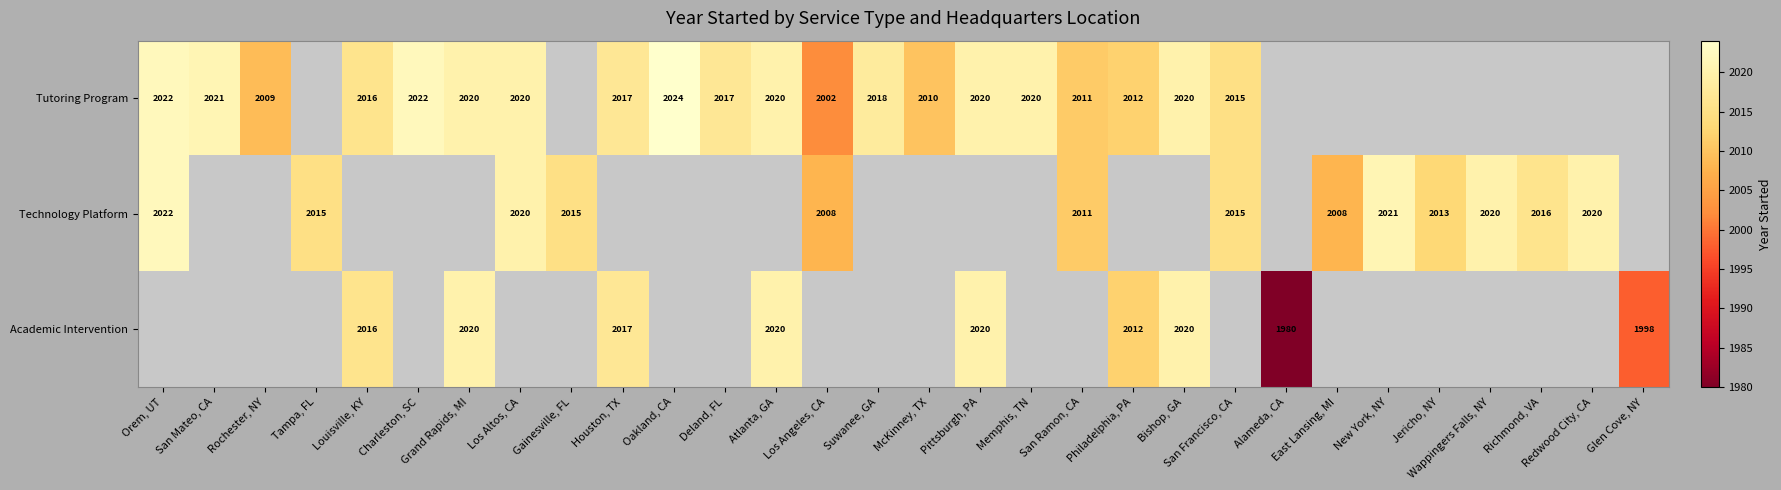

True or false: Academic Intervention has a value of 3488 at Philadelphia, PA.

False